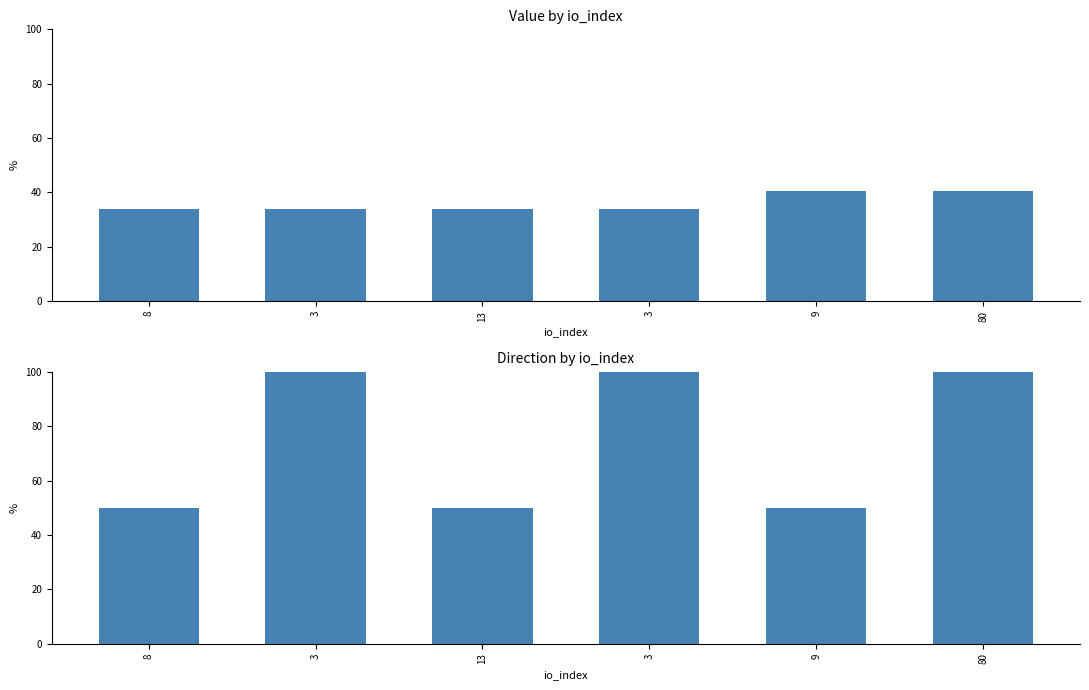

Reading right to left, what are all the values shown in this chart?

value: 40.7	40.7	33.8	33.8	33.8	33.8
direction: 100.0	50.0	100.0	50.0	100.0	50.0